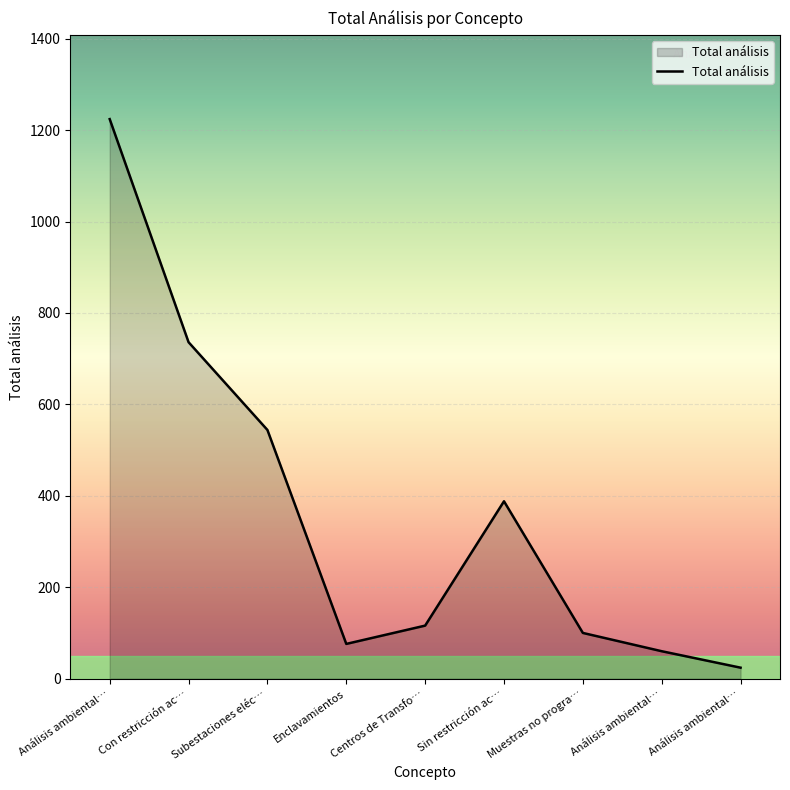

True or false: the data has more than 0 interior local peaks.

True